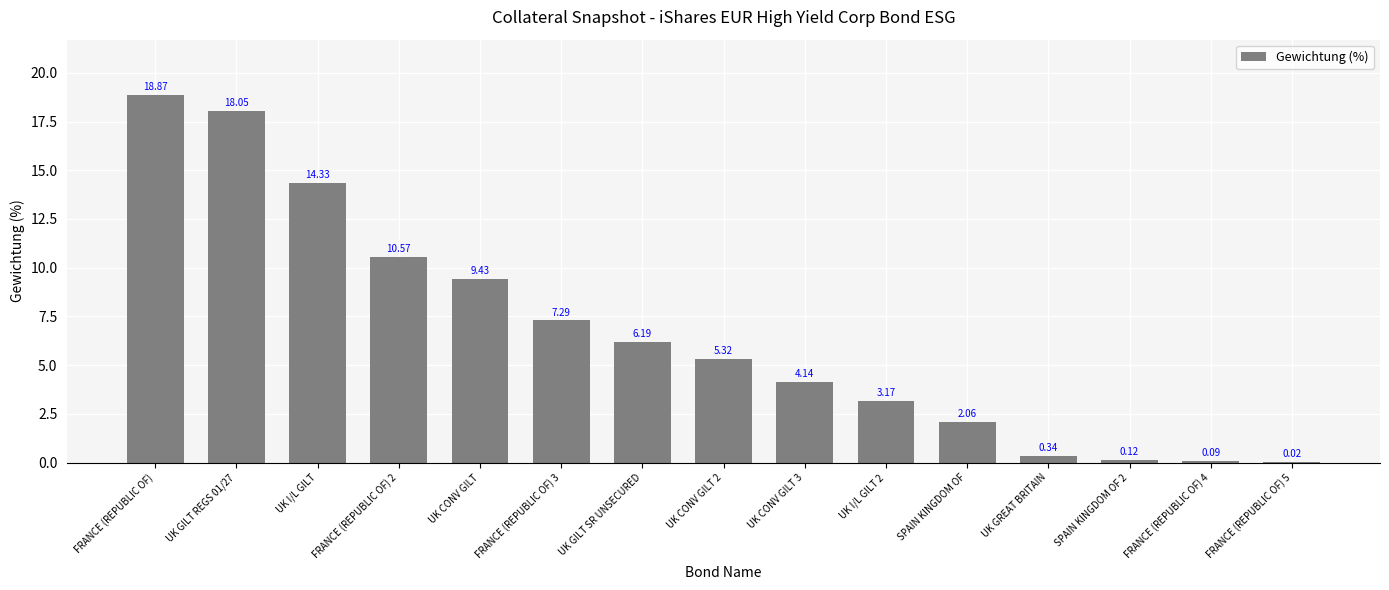

What is the change in value from UK GILT REGS 01/27 to FRANCE (REPUBLIC OF) 5?

-18.0